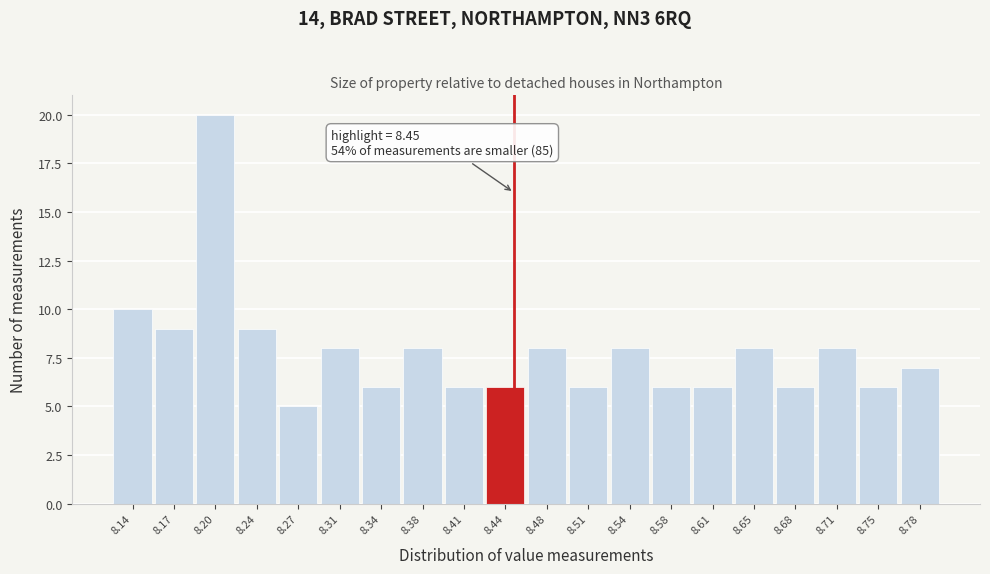

Over which range of the x-axis is the bar tallest?

8.188 to 8.222